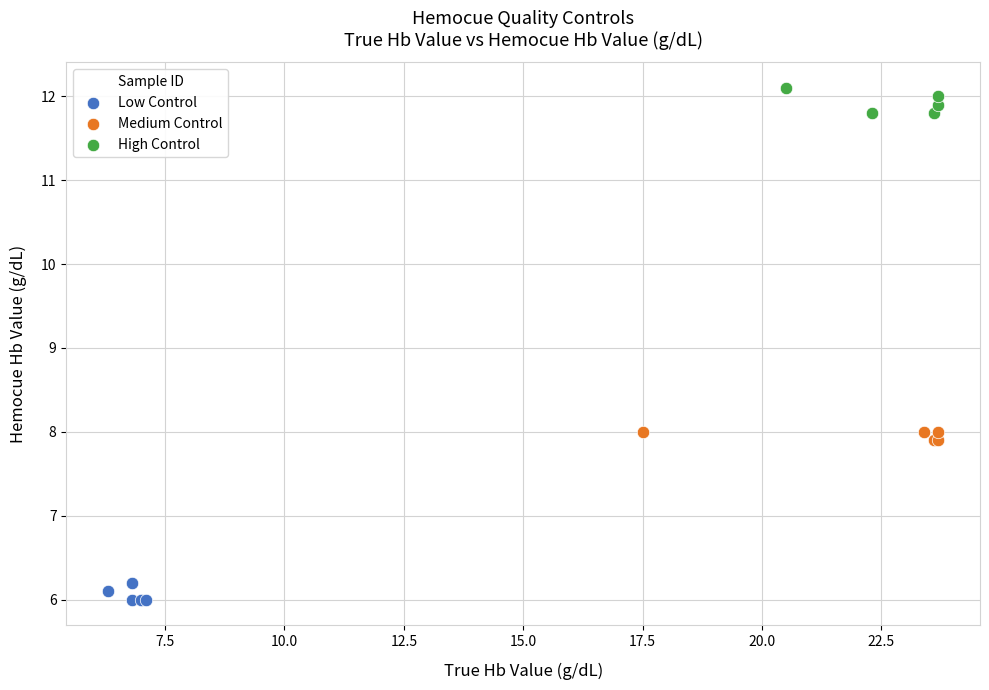

Which series contains the lowest Y value?

Low Control